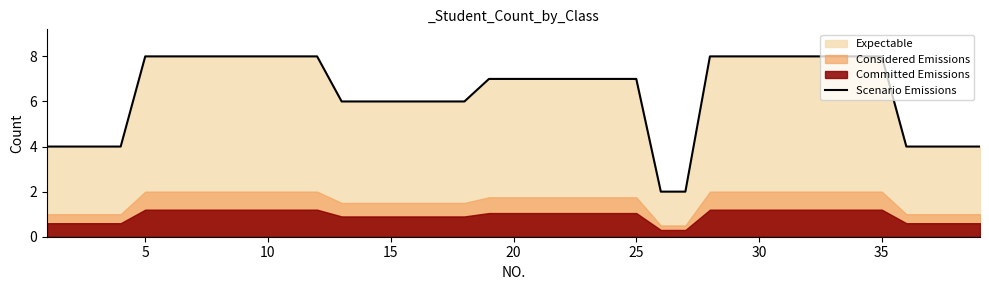

The value of Scenario Emissions at 5 is 8. True or false?

True